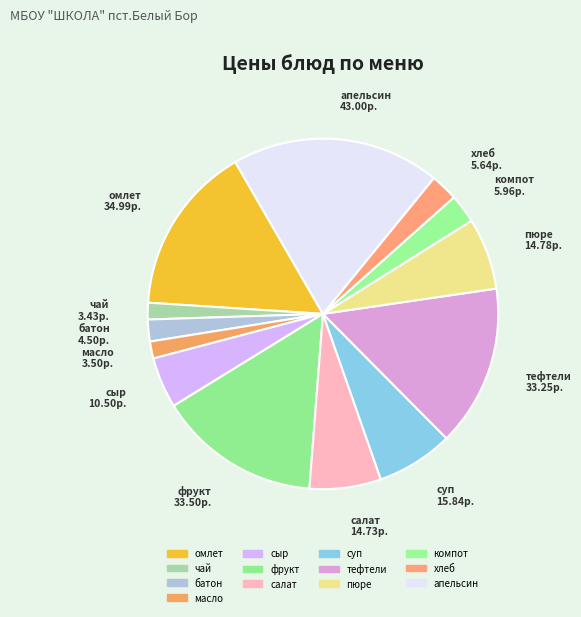

To the nearest percent, what portion does салат represent?

7%